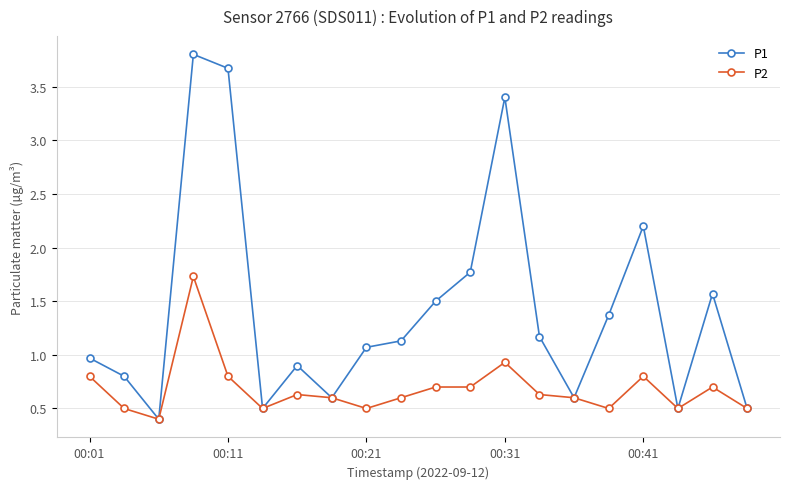

What is the minimum value shown in the chart?

0.4